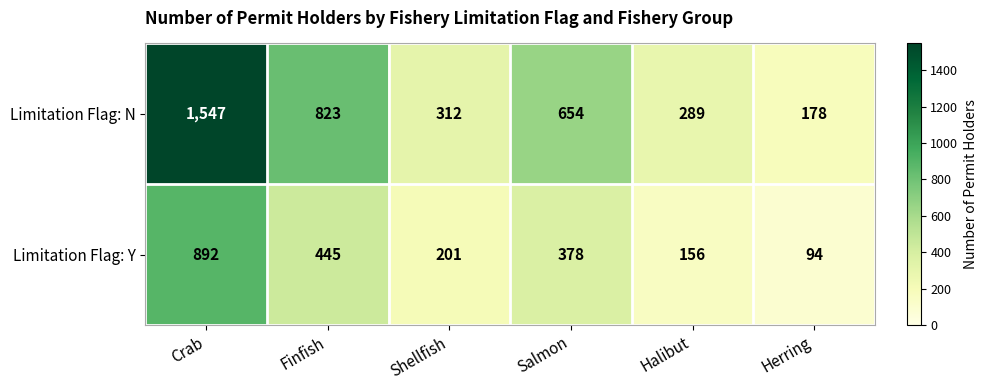

How many distinct data groups are displayed?

2